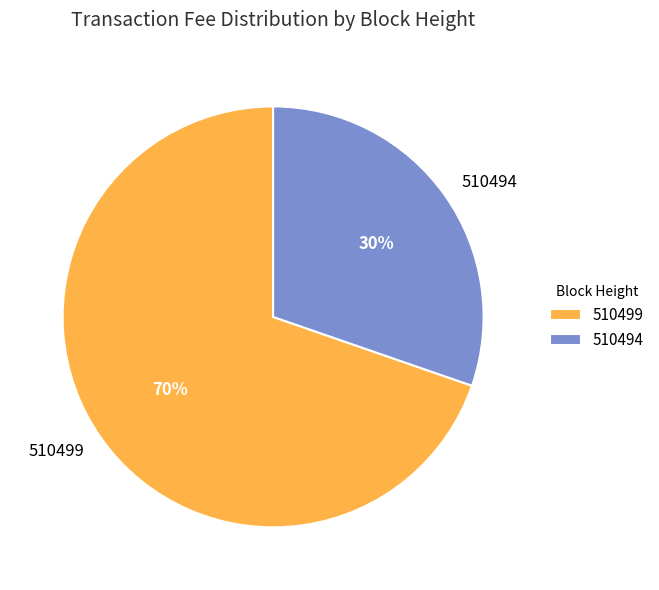

Do 510499 and 510494 together represent more than half of the pie?

Yes